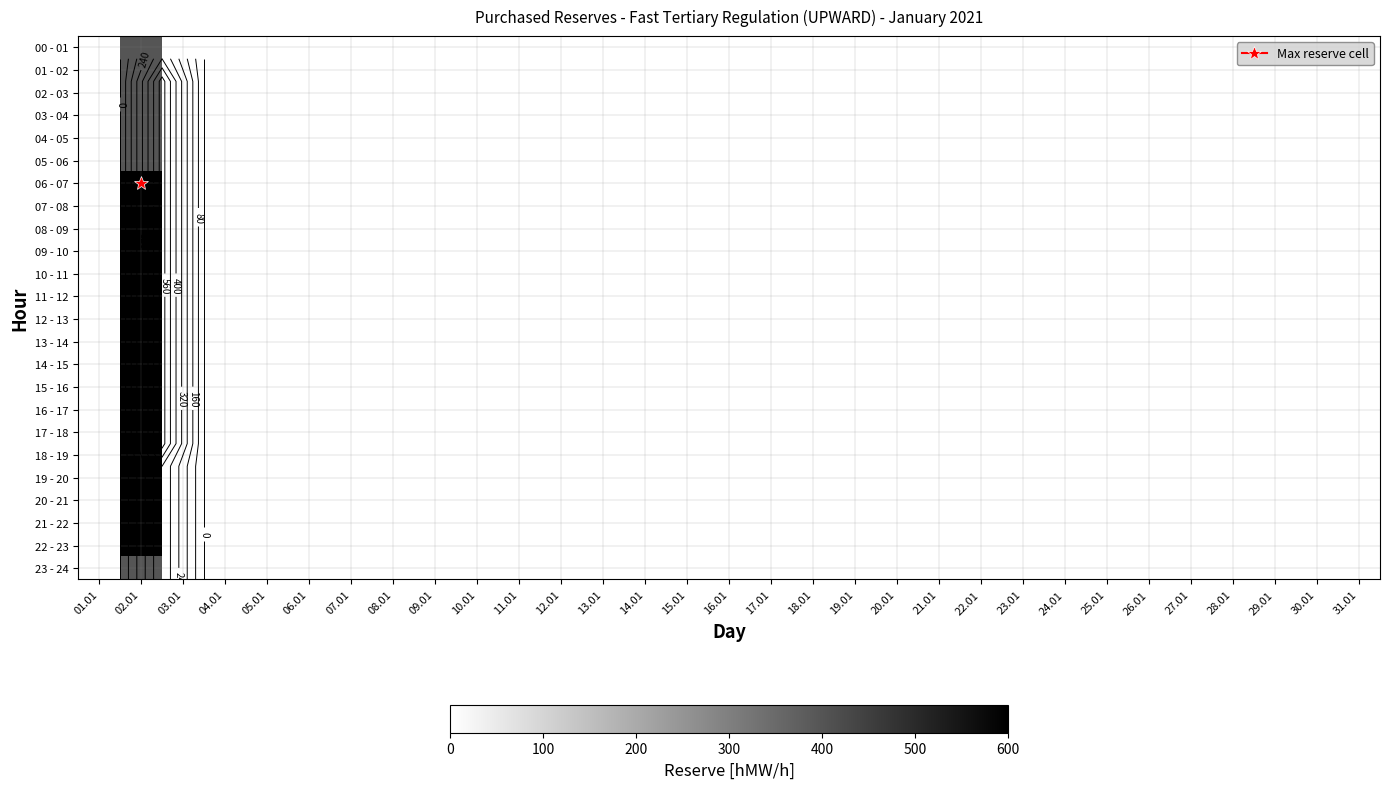

At which label does 05 - 06 reach its peak?

02.01